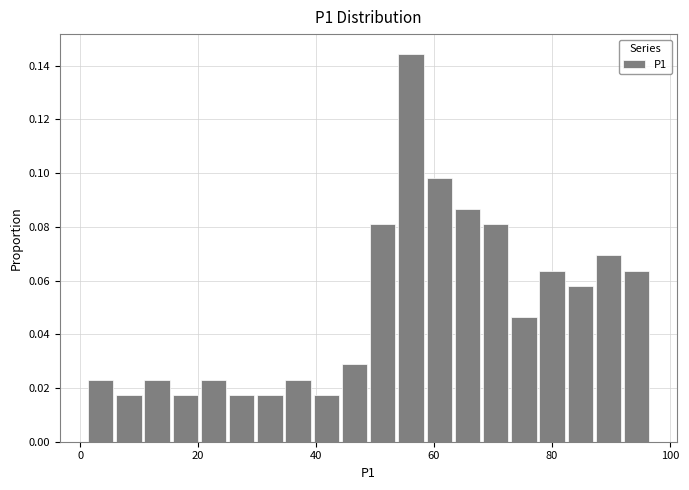

Around what value on the x-axis is the tallest bar? Give the approximate position of its centre, as read against the axis.

56